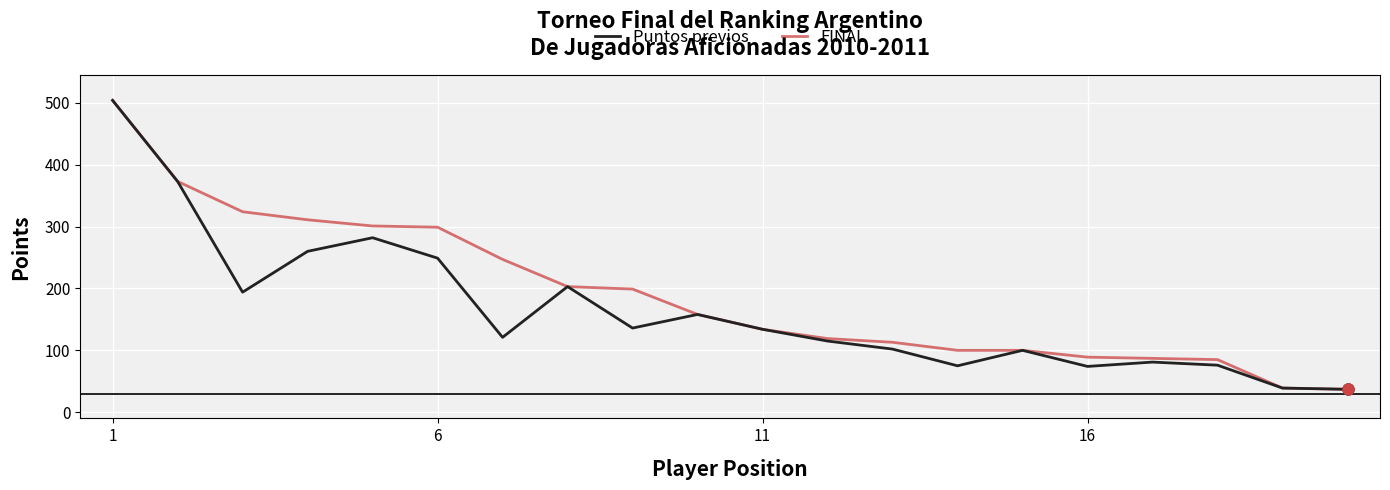

Which series has the largest total across all categories?

FINAL